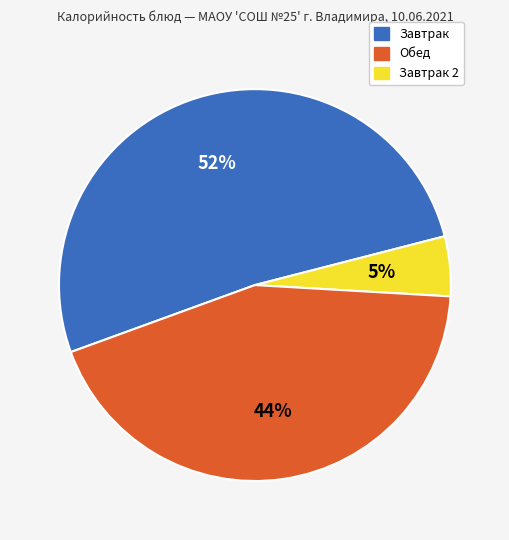

To the nearest percent, what is the difference between the largest and smallest slice percentages?

47%